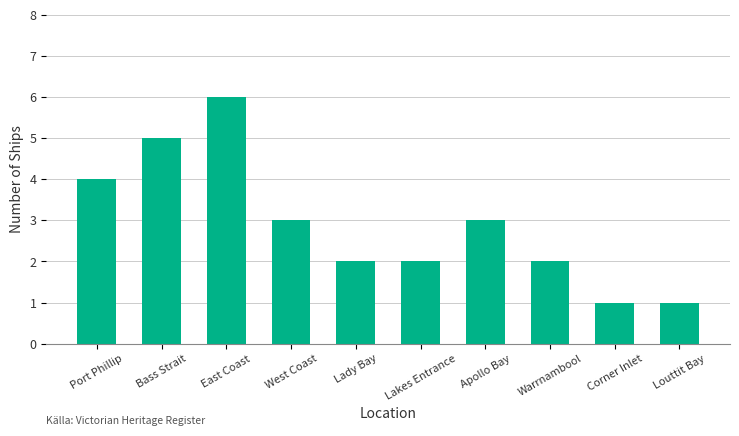

Reading left to right, transcribe all the data shown in this chart.

4	5	6	3	2	2	3	2	1	1